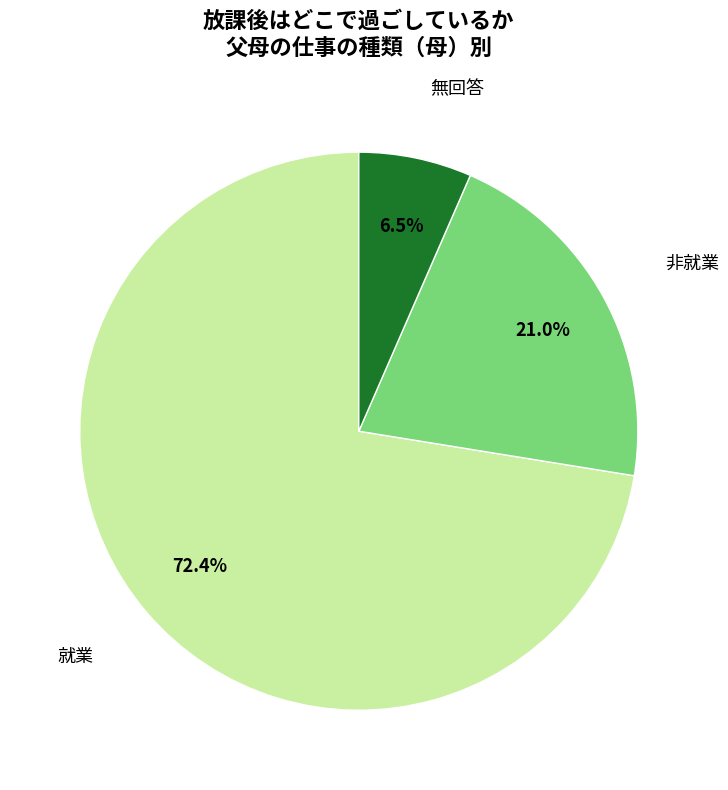

What is the ratio of the value at 非就業 to the value at 就業?

0.3